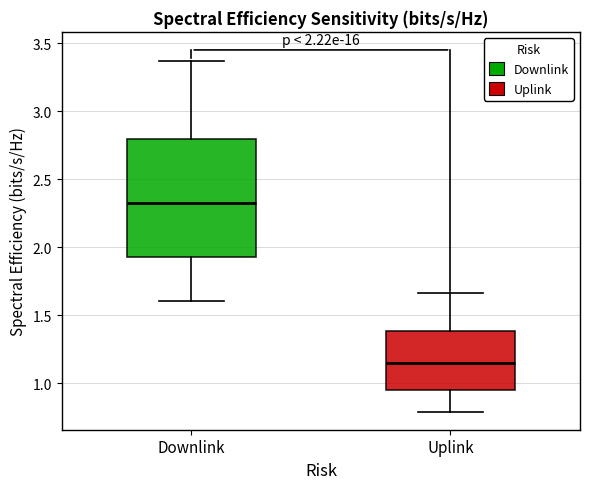

Which box has the lowest median line?

Uplink